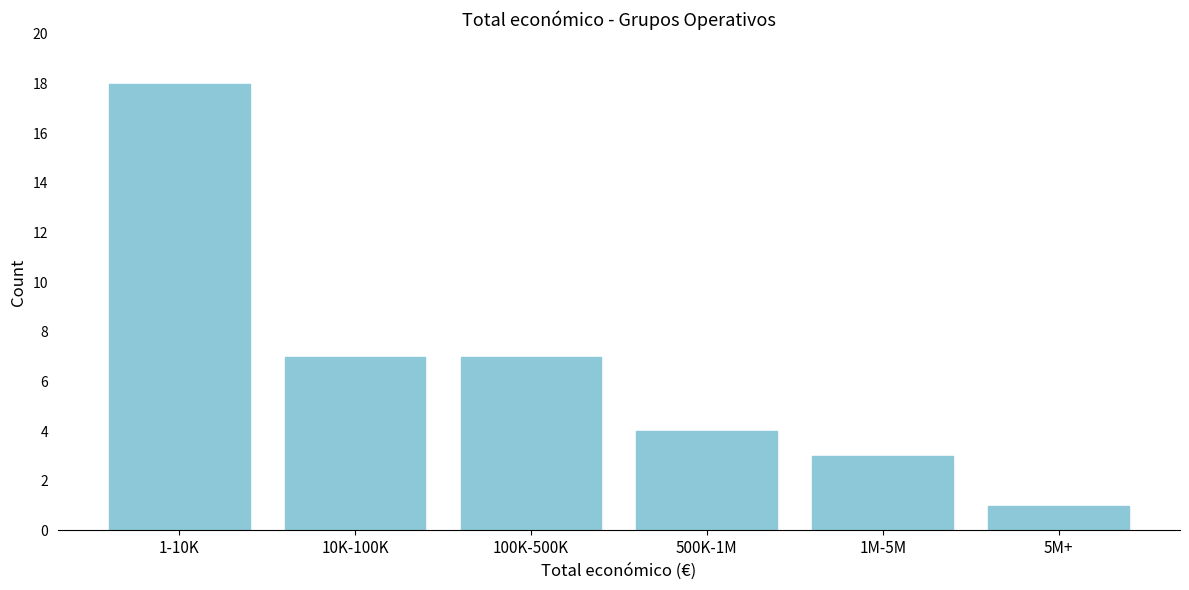

Reading left to right, list all the values displayed in this chart.

1-10K=18	10K-100K=7	100K-500K=7	500K-1M=4	1M-5M=3	5M+=1